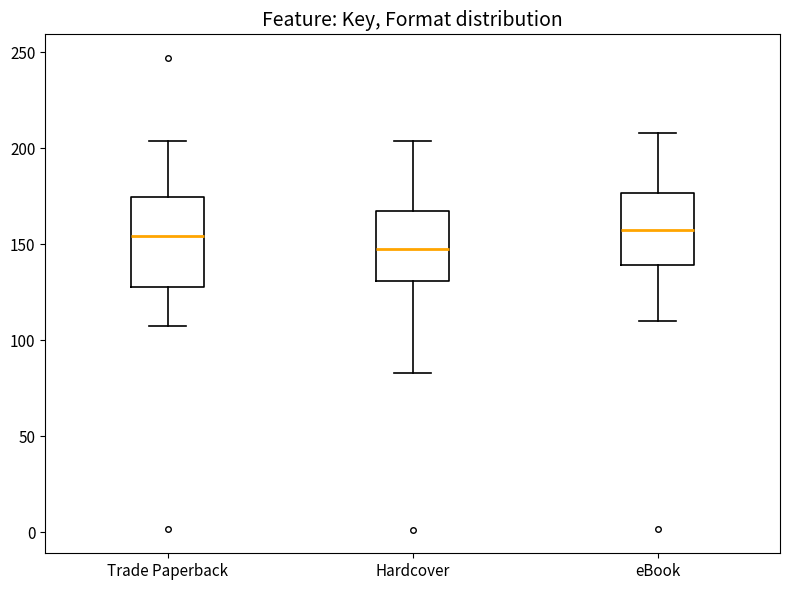

Comparing the boxes themselves (not the whiskers), which one is the tallest?

Trade Paperback